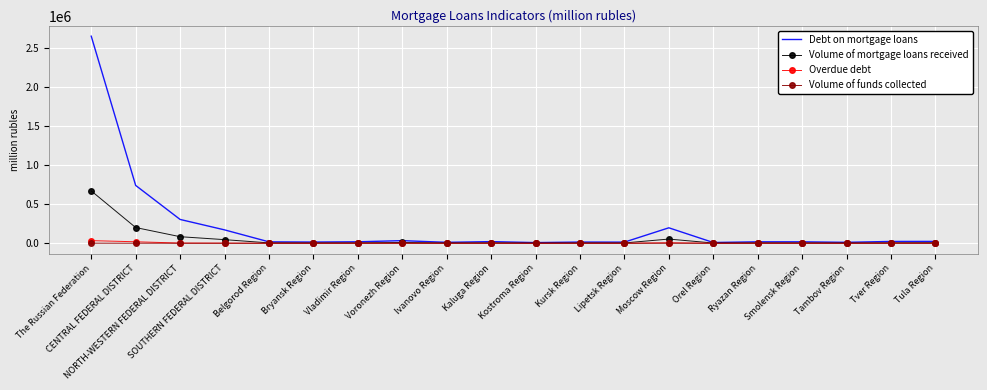

Which category has the highest value in the Debt on mortgage loans series?

The Russian Federation